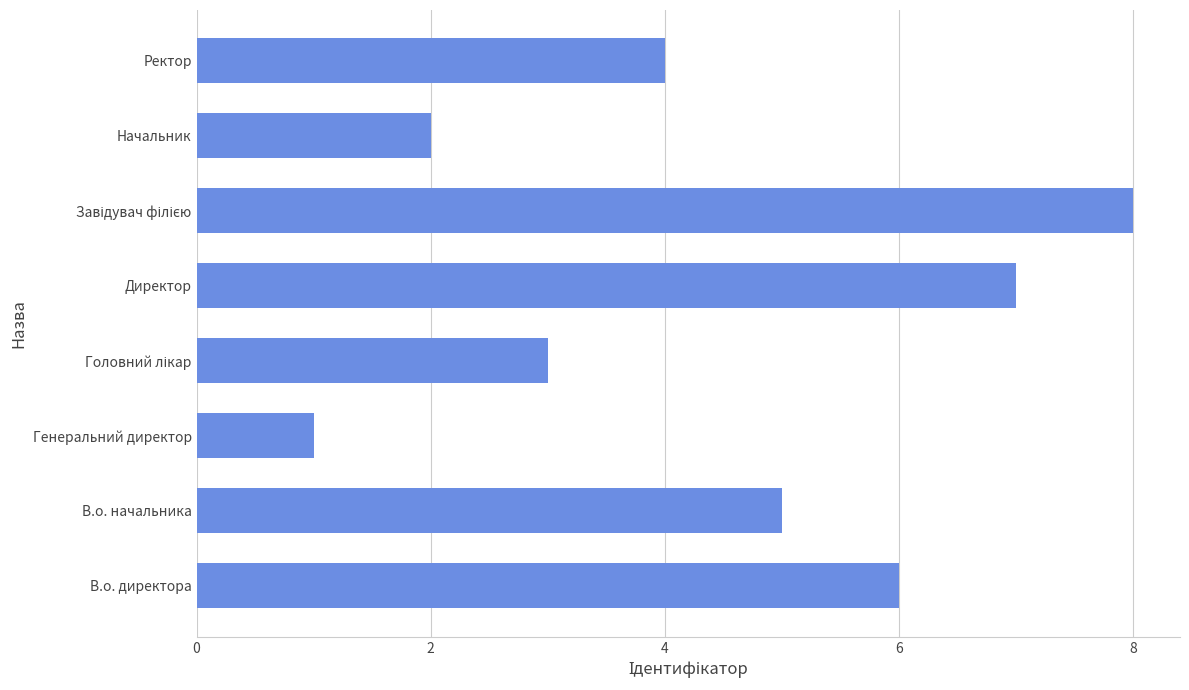

What is the difference between the maximum and minimum values?

7